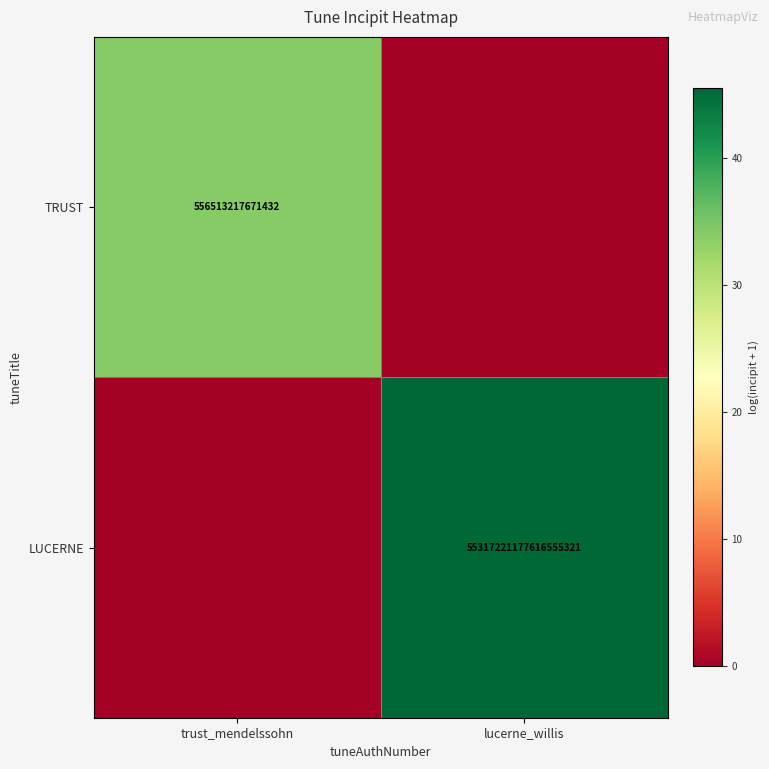

Is the value of LUCERNE at lucerne_willis greater than the value of TRUST at trust_mendelssohn?

Yes